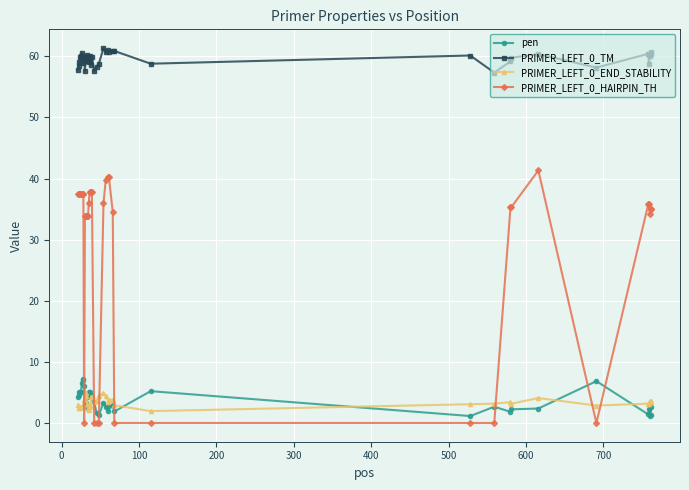

In PRIMER_LEFT_0_TM, how many points are higher than both neighbors (excluding endpoints)?

11